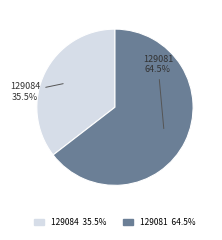

Combined, do 129084 and 129081 account for over 50%?

Yes